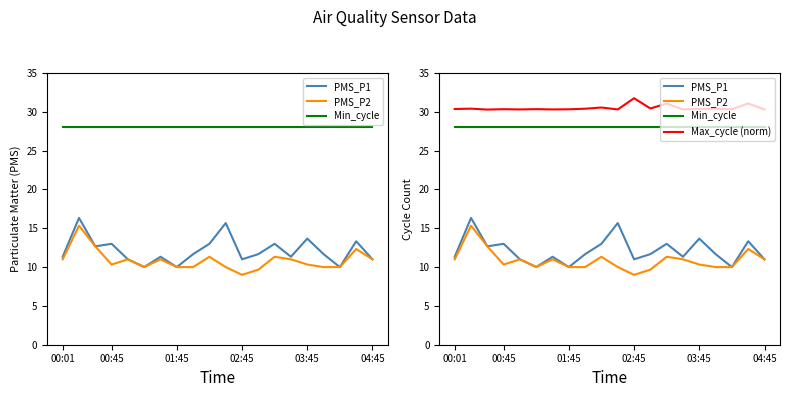

At 00:45, list the series in order from largest to smallest.

Max_cycle (norm), Min_cycle, PMS_P1, PMS_P2